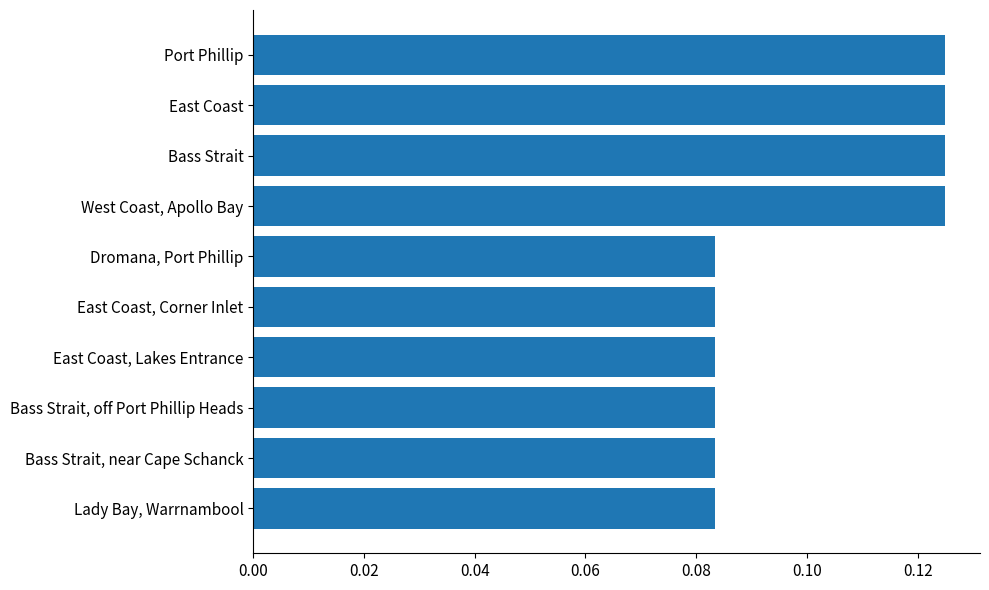

Does the chart contain stacked bars?

No